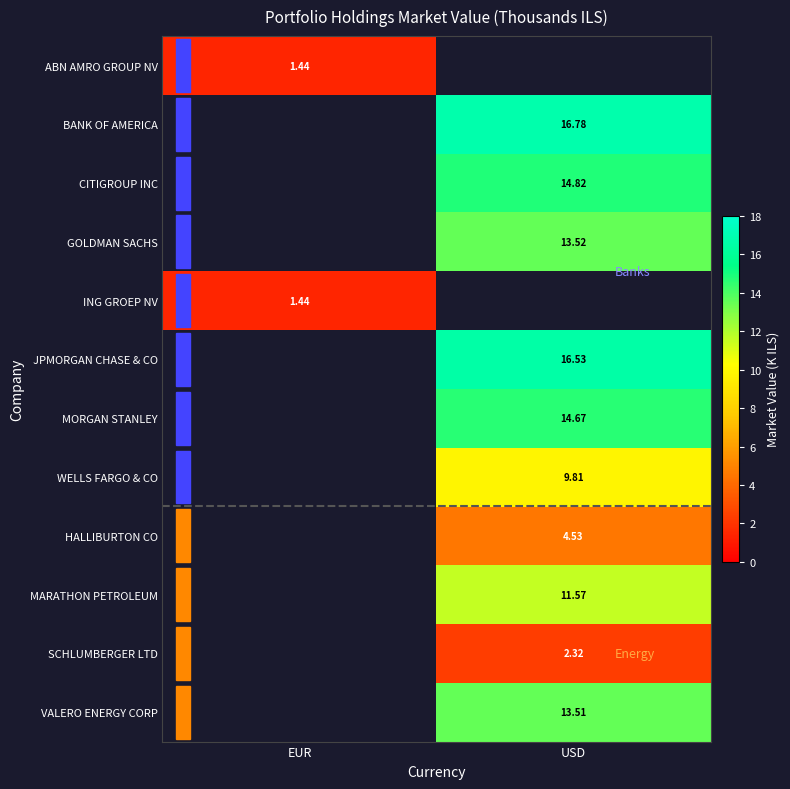

At which label does GOLDMAN SACHS first exceed 13?

USD